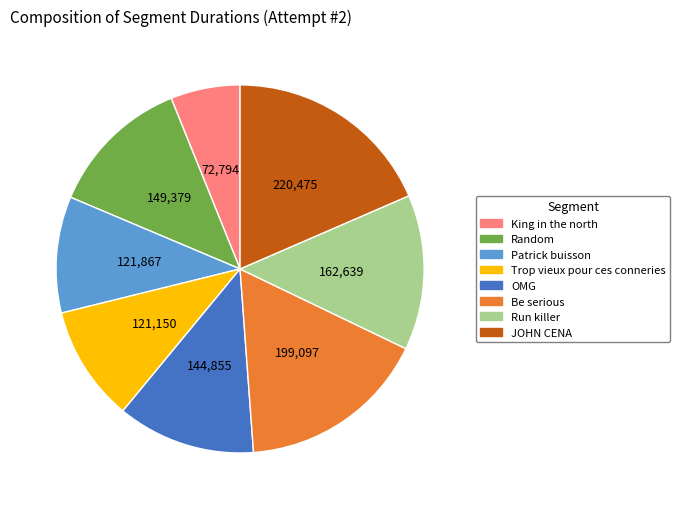

Approximately how many times larger is the value at Be serious compared to Patrick buisson?

1.6